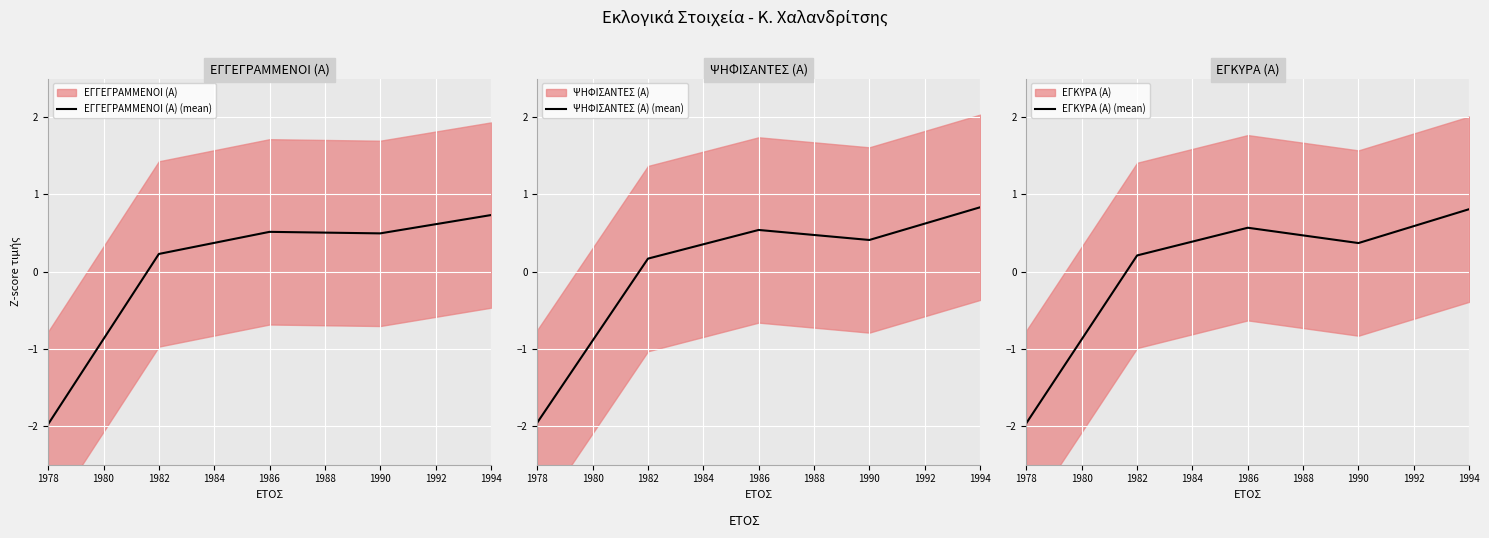

How many negative values does the ΕΓΚΥΡΑ (Α) (mean) series have?

1